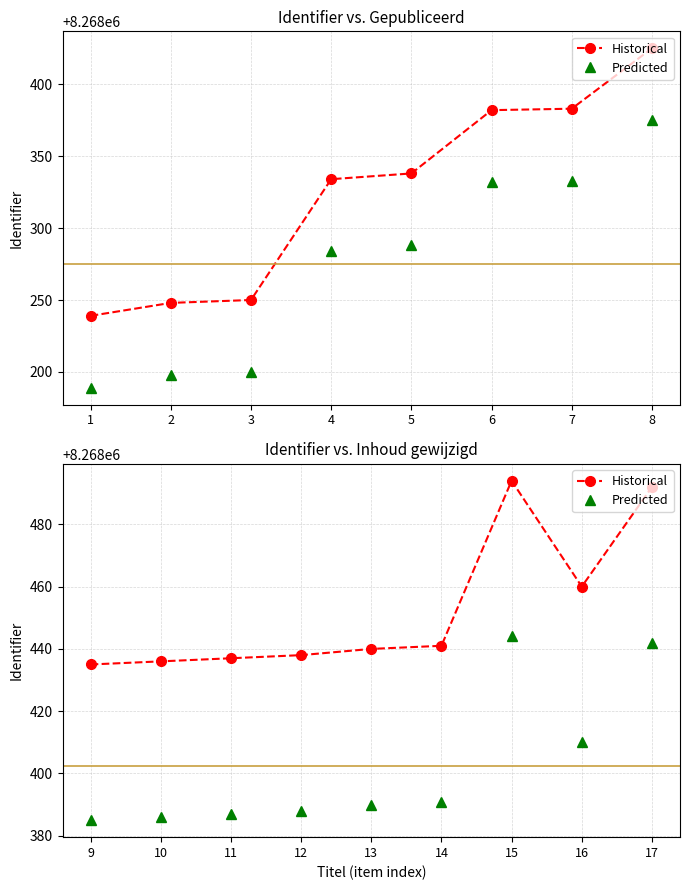

List the series in order of their peak value, highest first.

Historical, Predicted